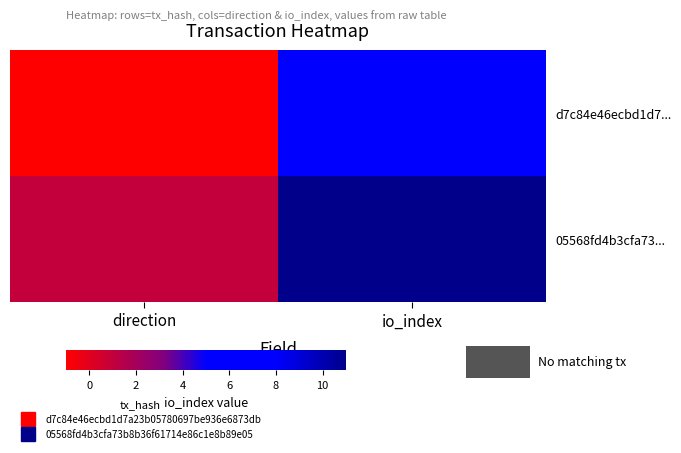

What is the difference between the highest and lowest values at direction?

2